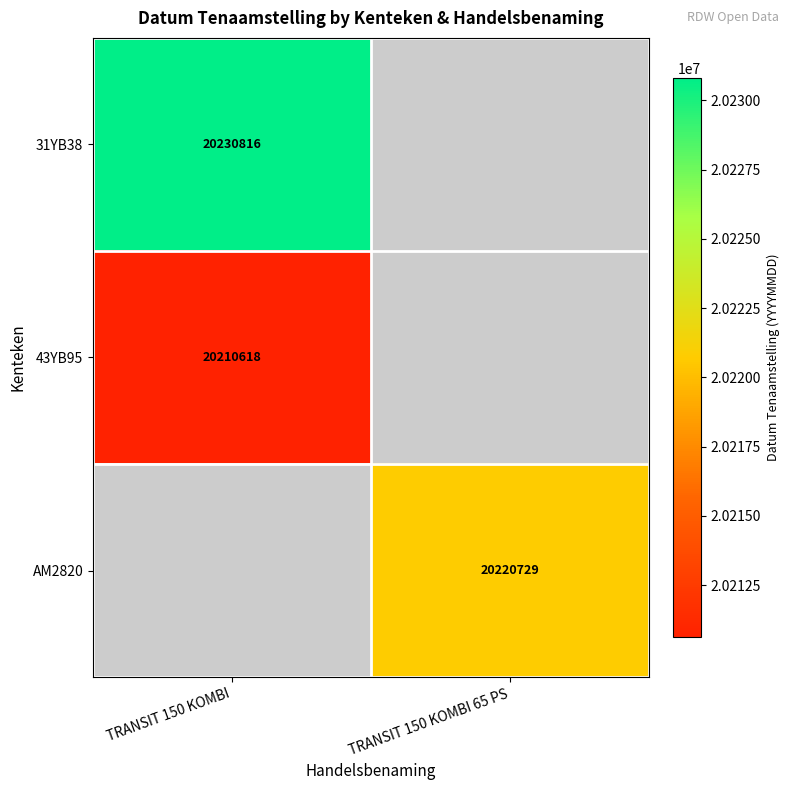

Is it true that 31YB38 equals 20230816 at TRANSIT 150 KOMBI?

True